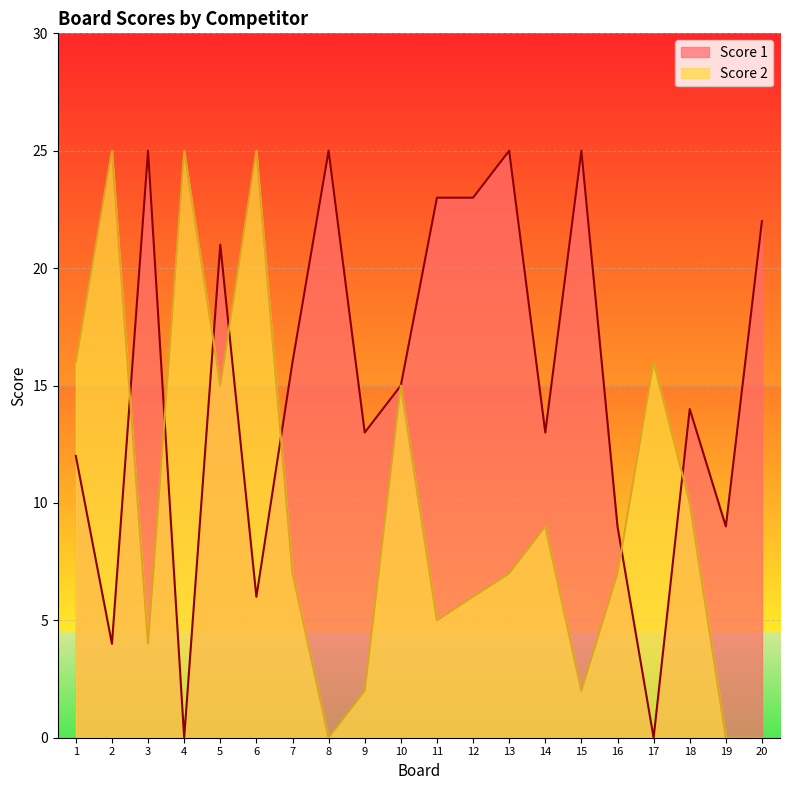

At which label does Score 1 first exceed 15?

3